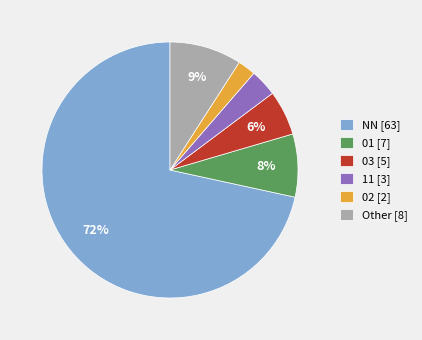

To the nearest percent, what percentage of the pie is Other?

9%